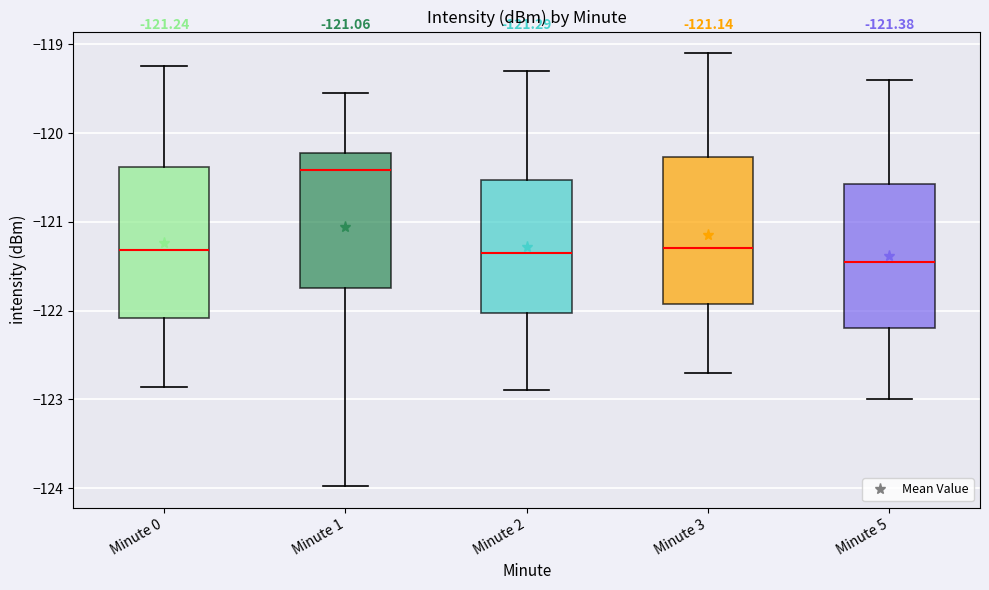

Which box's median line is the highest?

Minute 1